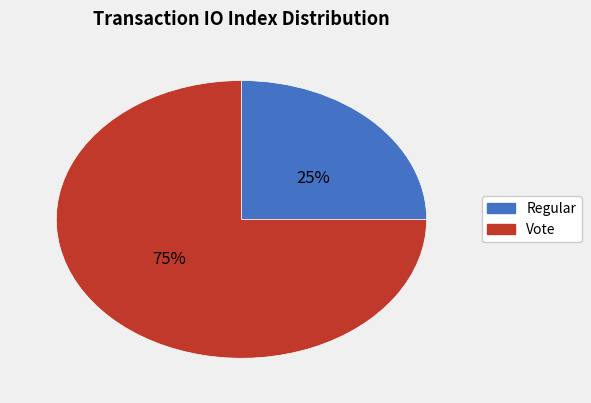

Which slice represents more than half of the pie?

Vote